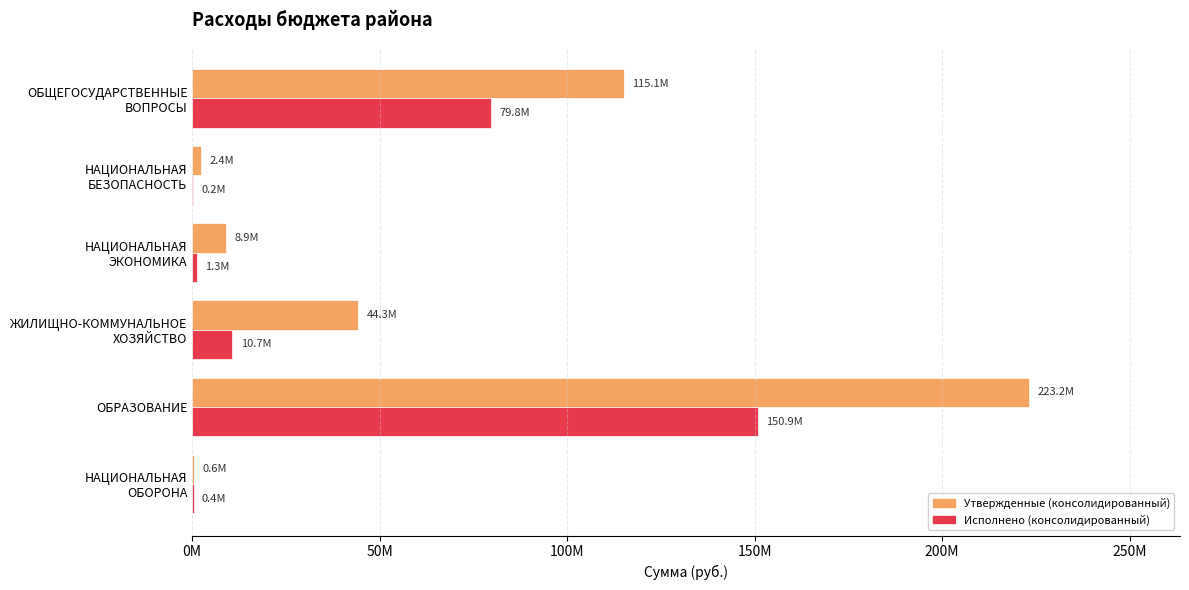

What are all the series names shown in the legend?

Утвержденные (консолидированный), Исполнено (консолидированный)